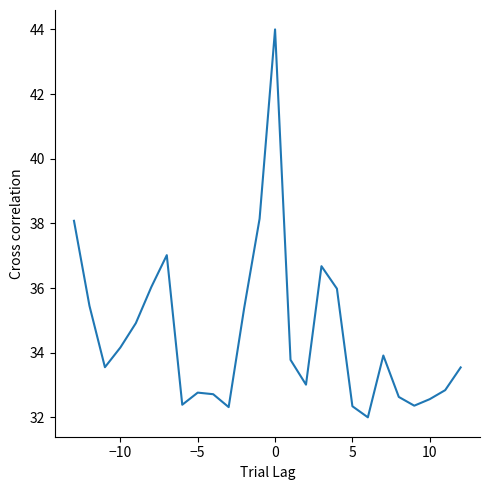

What is the greatest value displayed?

44.0